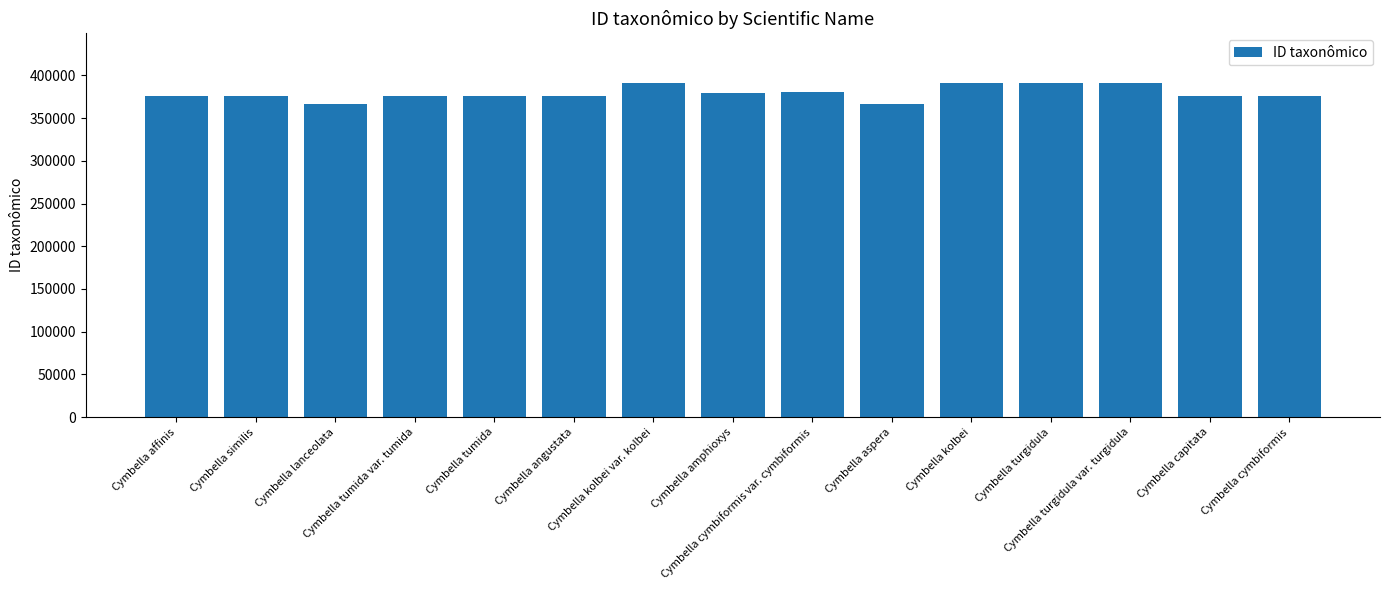

How many categories are shown in the chart?

15